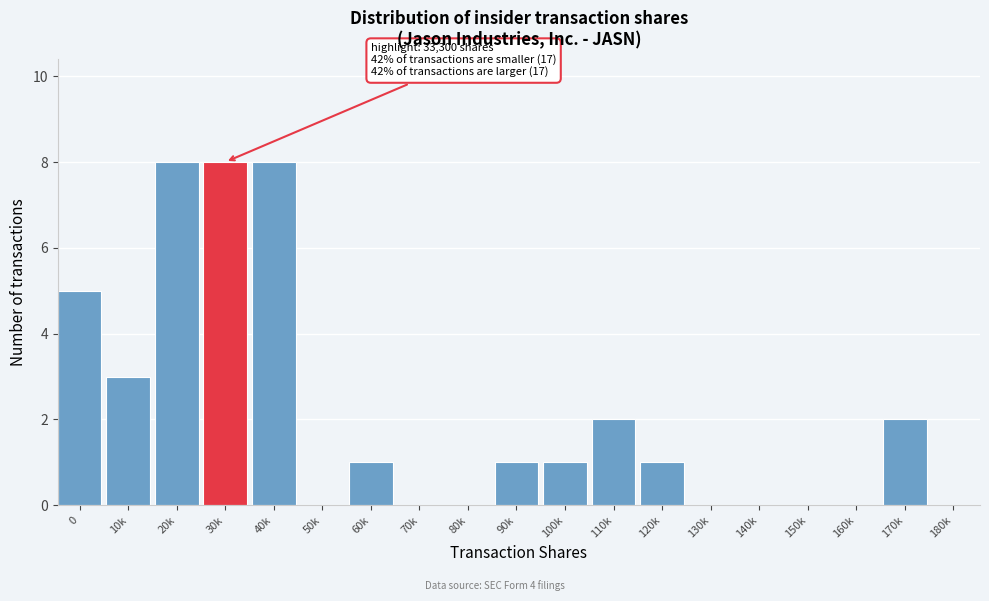

Reading left to right, transcribe all the data shown in this chart.

0=5	10k=3	20k=8	30k=8	40k=8	50k=0	60k=1	70k=0	80k=0	90k=1	100k=1	110k=2	120k=1	130k=0	140k=0	150k=0	160k=0	170k=2	180k=0